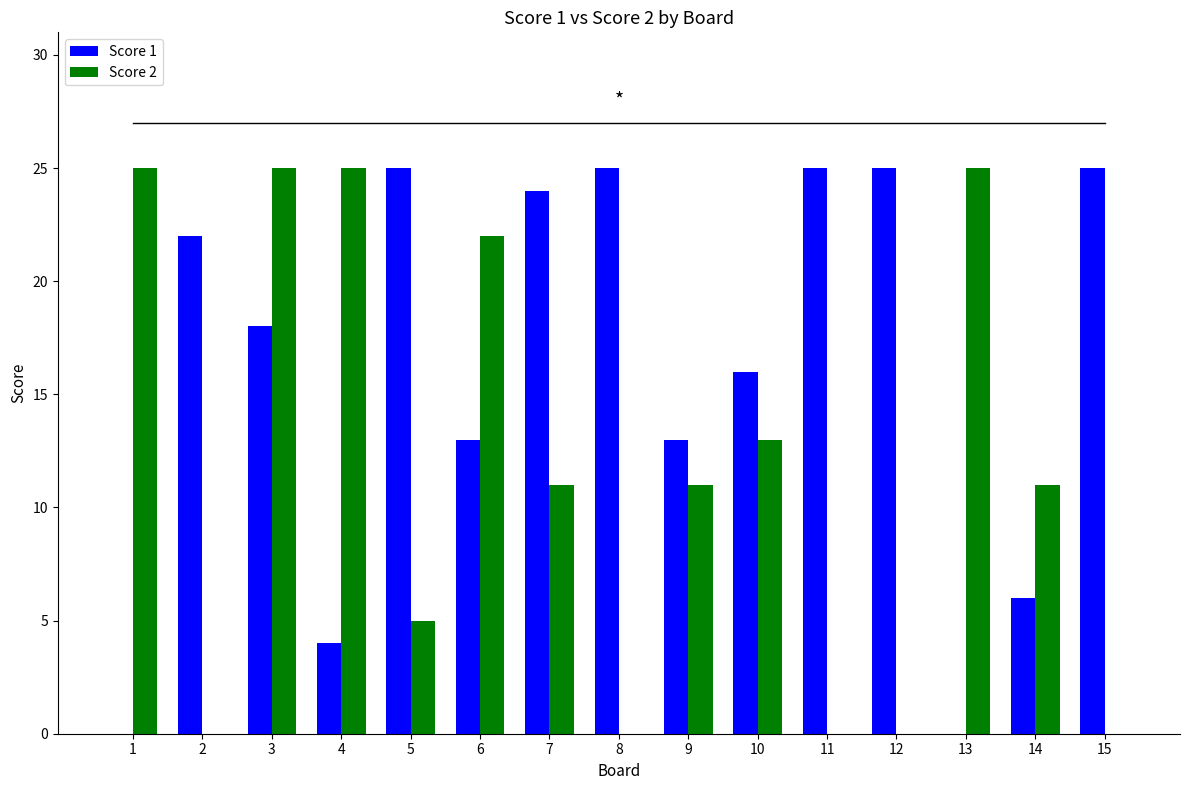

Which series has the largest total across all categories?

Score 1